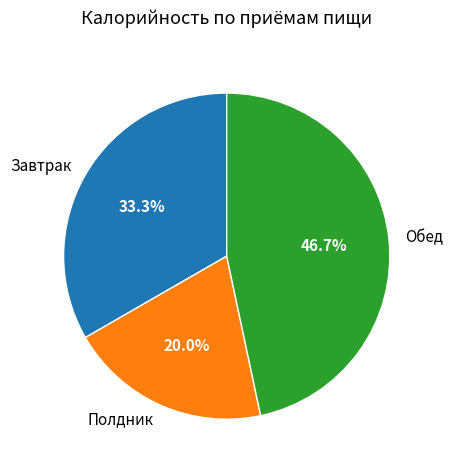

Does Завтрак account for over 50% of the chart?

No